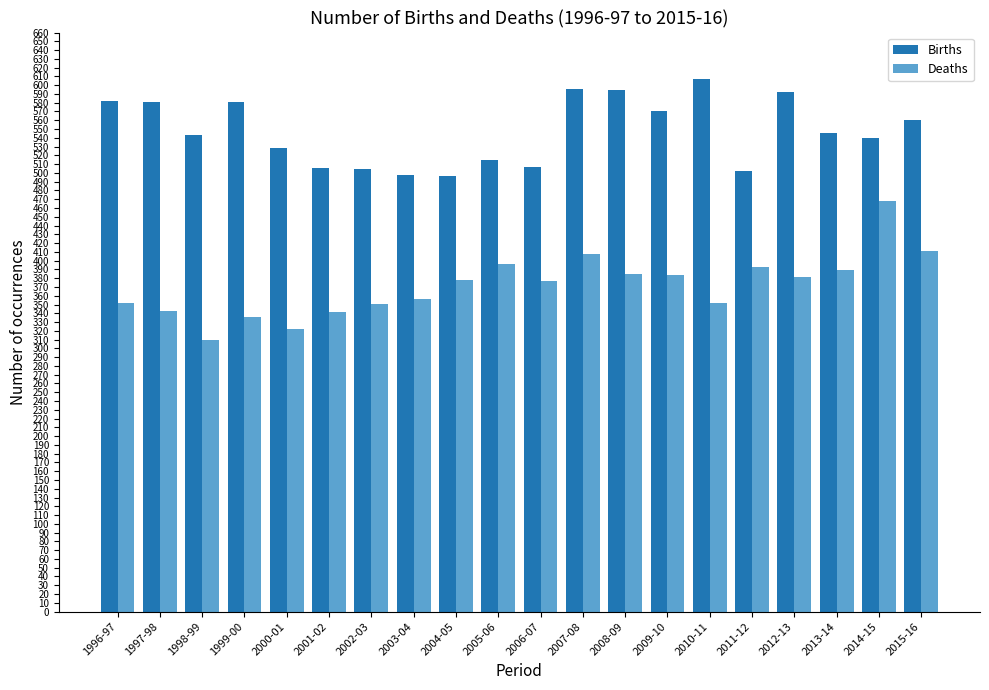

Rank the series at 1998-99 from highest to lowest value.

Births, Deaths